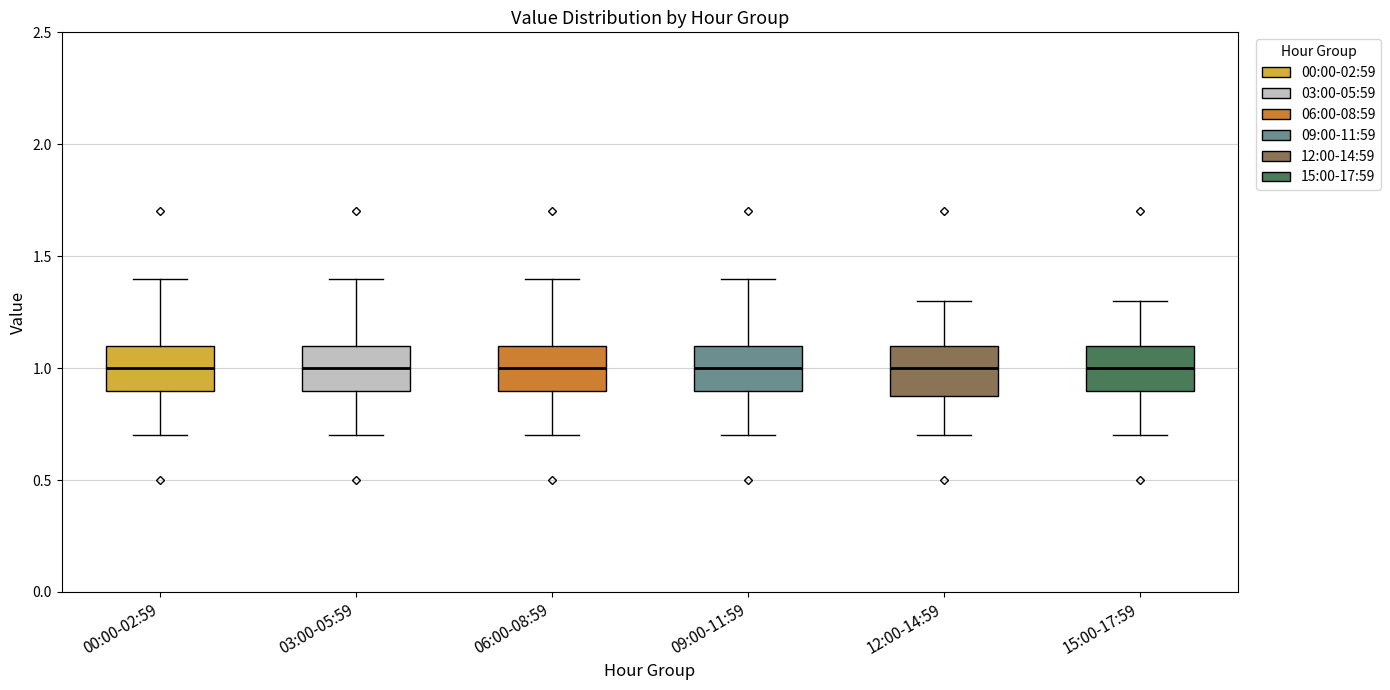

Reading left to right, read every box against the y-axis: the position of its median line, the range the box covers, and the ends of its whiskers. The values are not printed on the chart, so give them approximately, as read against the axis.

00:00-02:59: median 1.0, box 0.9 to 1.1, whiskers 0.7 to 1.4
03:00-05:59: median 1.0, box 0.9 to 1.1, whiskers 0.7 to 1.4
06:00-08:59: median 1.0, box 0.9 to 1.1, whiskers 0.7 to 1.4
09:00-11:59: median 1.0, box 0.9 to 1.1, whiskers 0.7 to 1.4
12:00-14:59: median 1.0, box 0.9 to 1.1, whiskers 0.7 to 1.3
15:00-17:59: median 1.0, box 0.9 to 1.1, whiskers 0.7 to 1.3